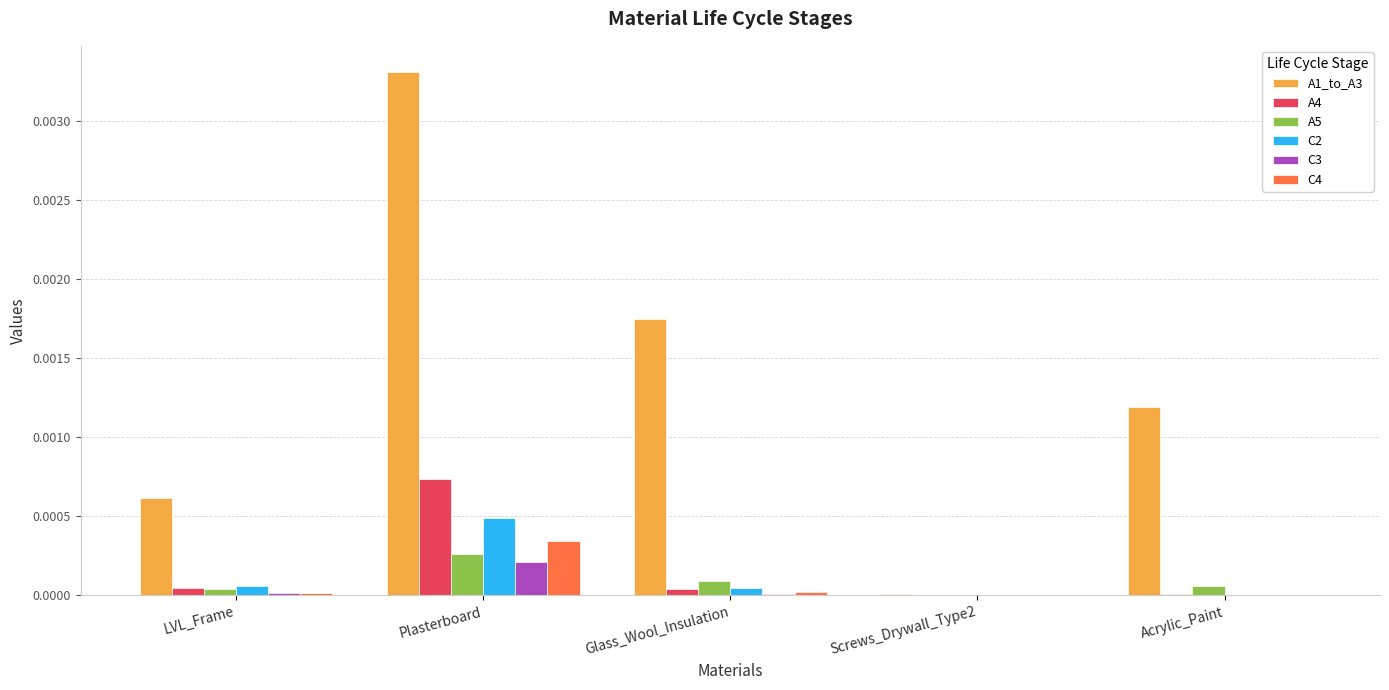

Is the value of C4 at Plasterboard greater than the value of A1_to_A3 at Acrylic_Paint?

No